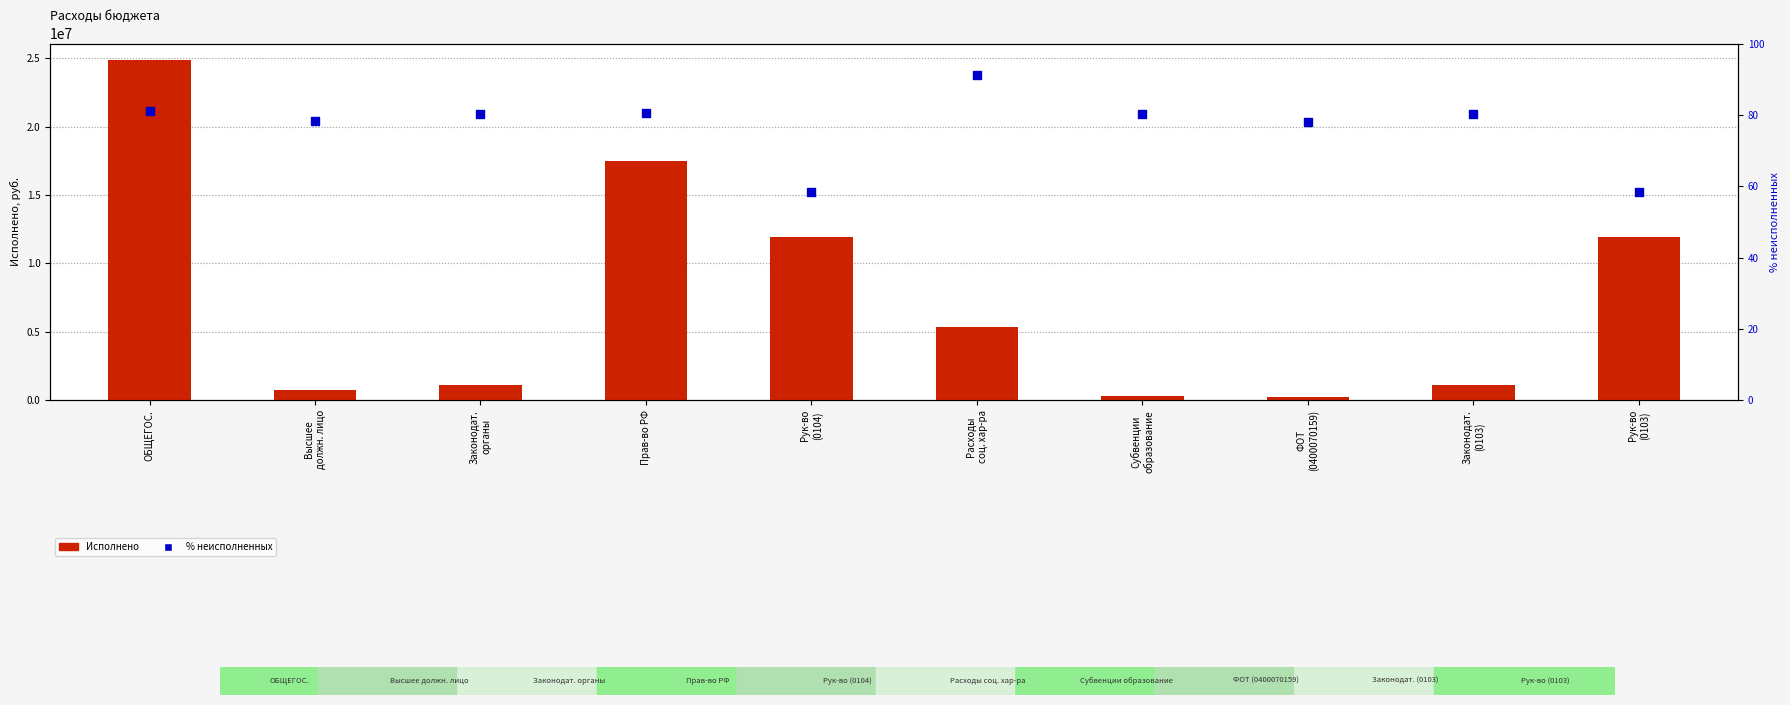

At which category is the sum across all series the highest?

ОБЩЕГОС.